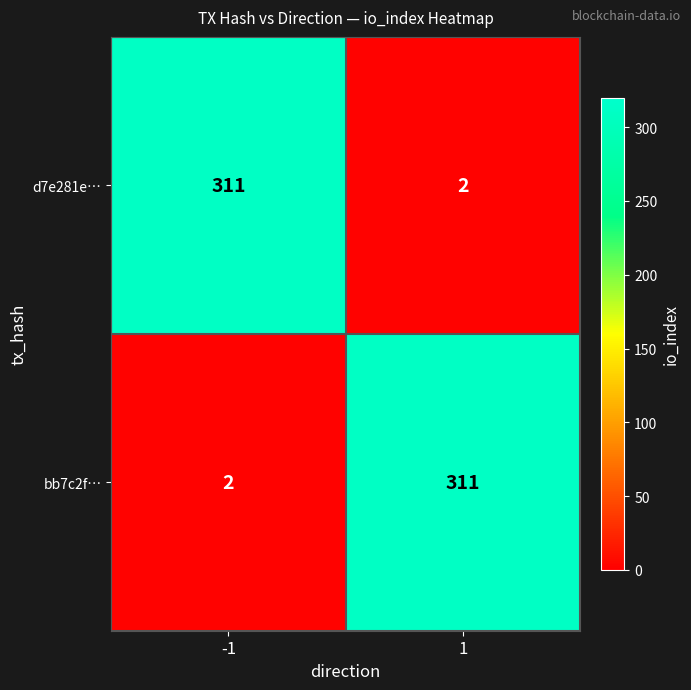

What is the maximum value shown in the chart?

311